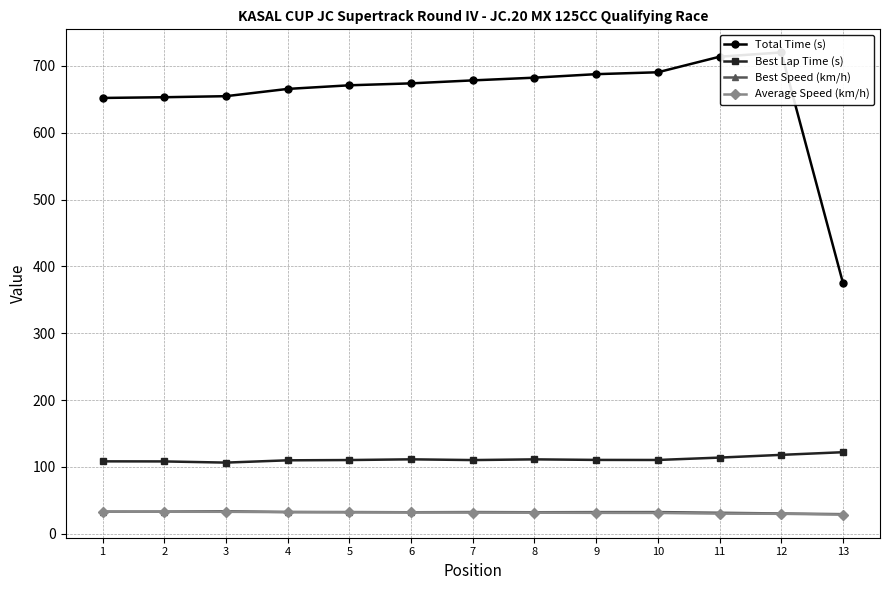

True or false: Best Speed (km/h) has a value of 32.3 at 8.

True